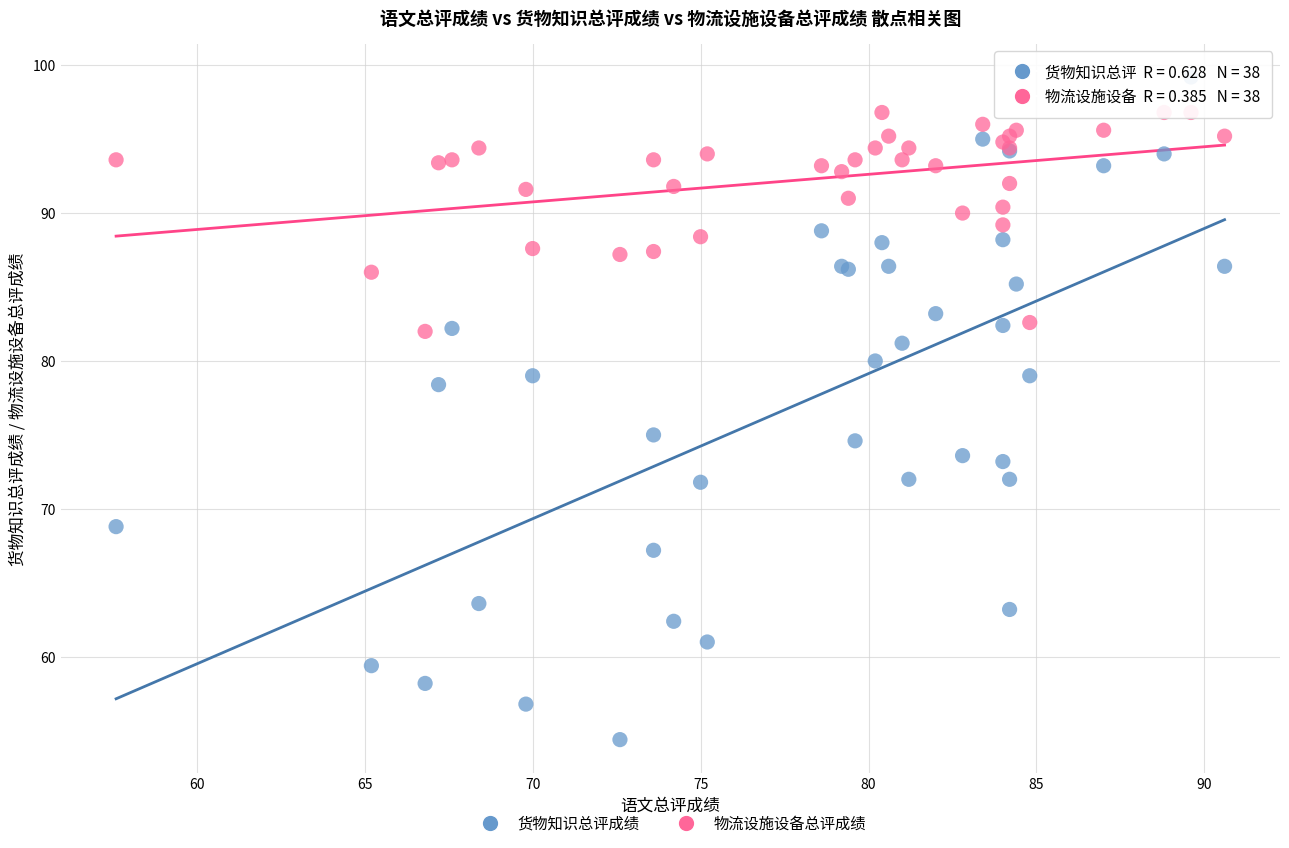

Which series has the largest Y range (max minus min)?

货物知识总评成绩